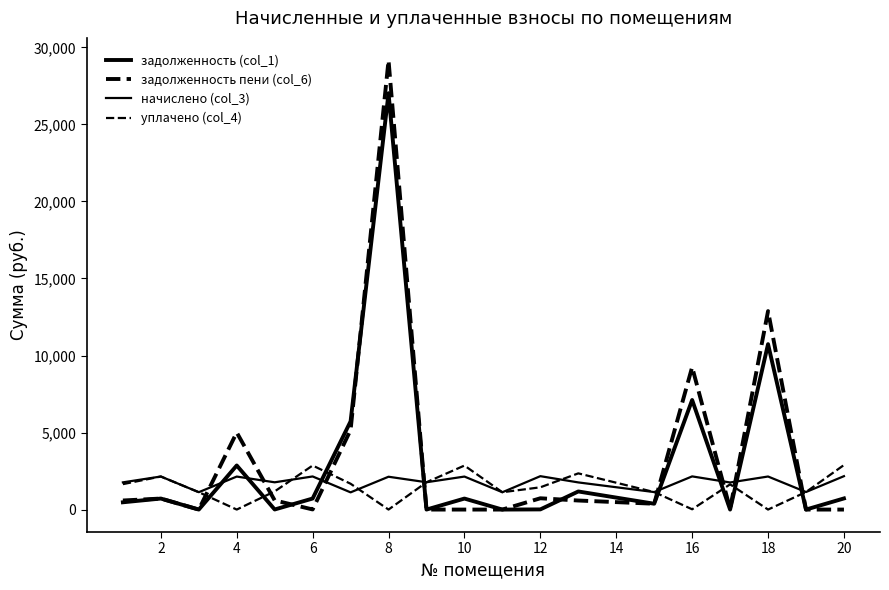

In уплачено (col_4), how many points are higher than both neighbors (excluding endpoints)?

5